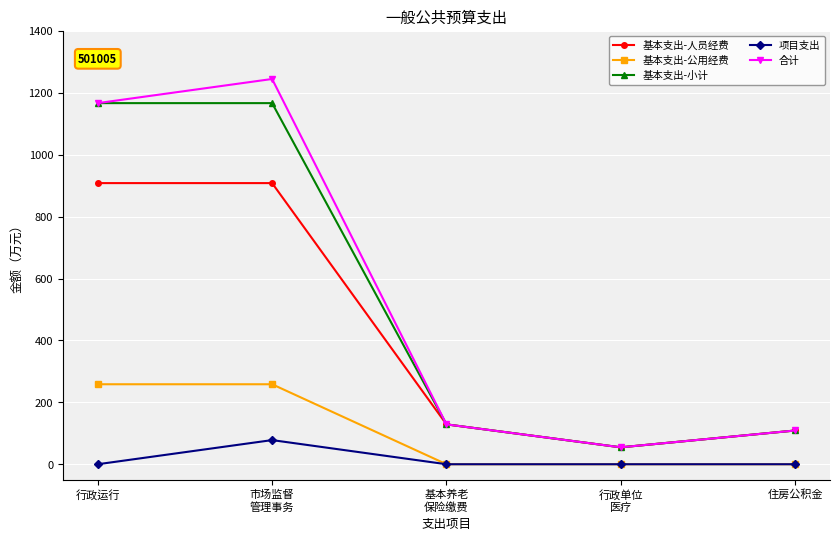

What are all the series names shown in the legend?

基本支出-人员经费, 基本支出-公用经费, 基本支出-小计, 项目支出, 合计